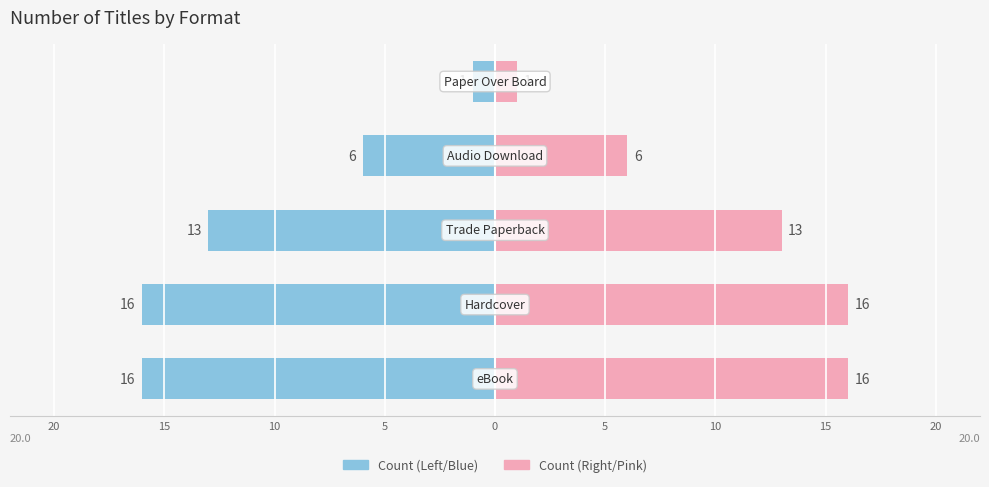

At 20, list the series in order from smallest to largest.

Count (left), Count (right)